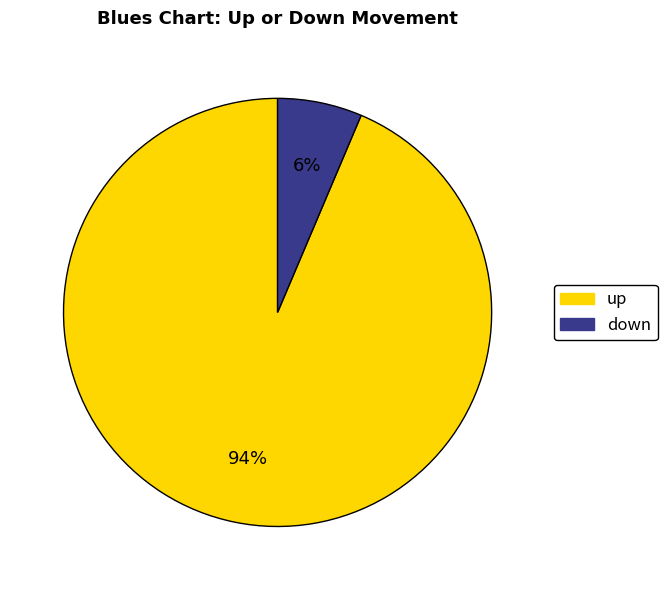

Rank the categories by value from highest to lowest.

up, down